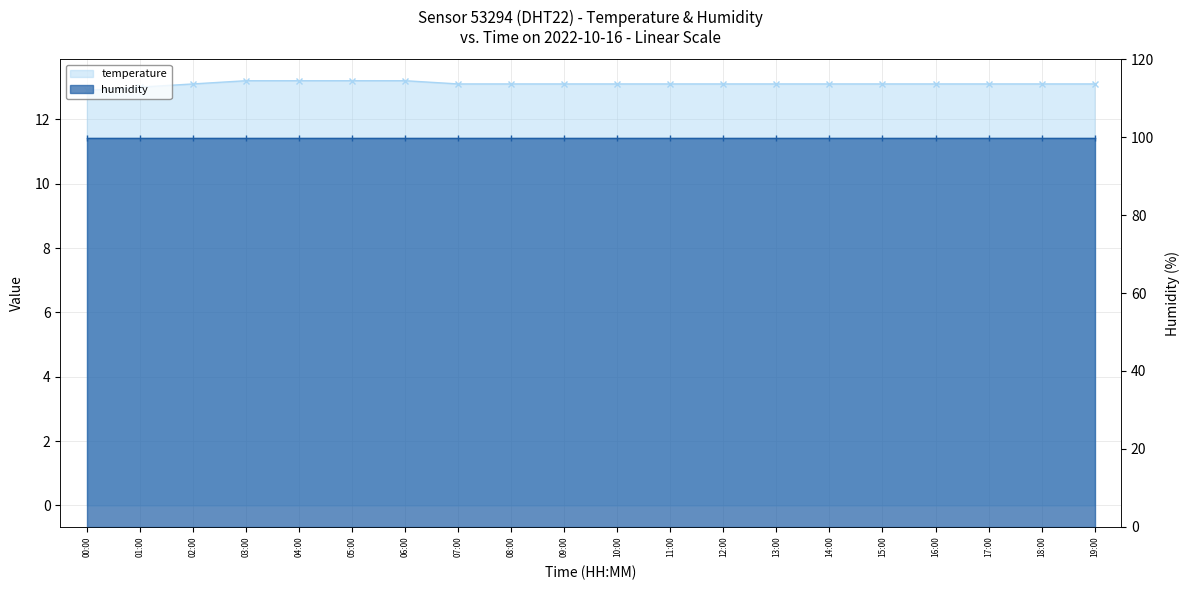

What is the ratio of the value at 14:00 to the value at 16:00?

1.0